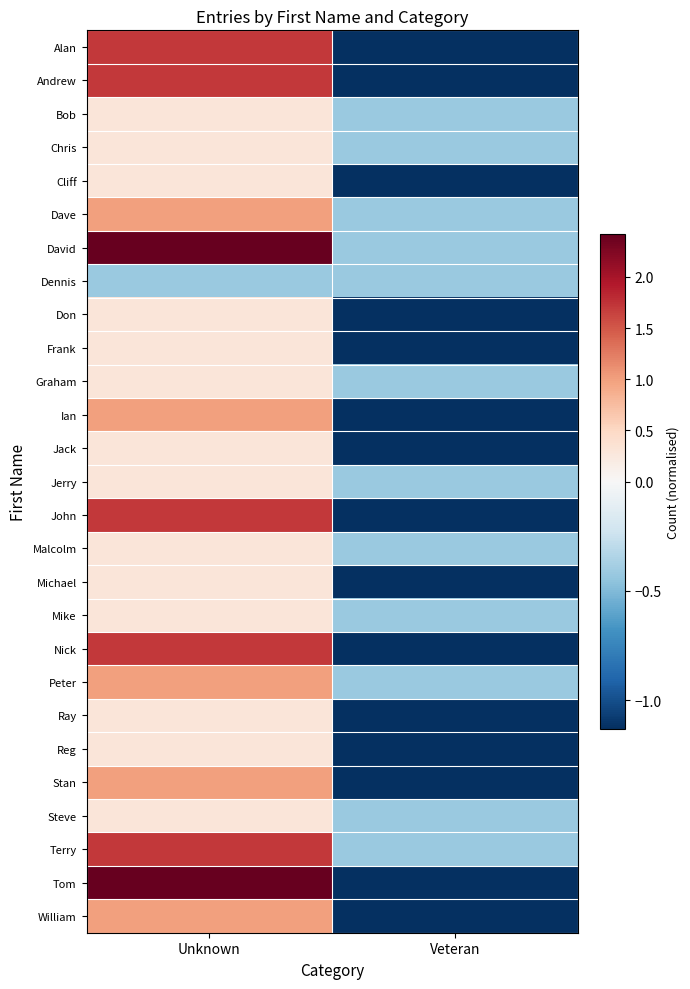

Reading right to left, list all the values displayed in this chart.

Alan: Veteran=-1.1	Unknown=1.7
Andrew: Veteran=-1.1	Unknown=1.7
Bob: Veteran=-0.4	Unknown=0.3
Chris: Veteran=-0.4	Unknown=0.3
Cliff: Veteran=-1.1	Unknown=0.3
Dave: Veteran=-0.4	Unknown=1.0
David: Veteran=-0.4	Unknown=2.4
Dennis: Veteran=-0.4	Unknown=-0.4
Don: Veteran=-1.1	Unknown=0.3
Frank: Veteran=-1.1	Unknown=0.3
Graham: Veteran=-0.4	Unknown=0.3
Ian: Veteran=-1.1	Unknown=1.0
Jack: Veteran=-1.1	Unknown=0.3
Jerry: Veteran=-0.4	Unknown=0.3
John: Veteran=-1.1	Unknown=1.7
Malcolm: Veteran=-0.4	Unknown=0.3
Michael: Veteran=-1.1	Unknown=0.3
Mike: Veteran=-0.4	Unknown=0.3
Nick: Veteran=-1.1	Unknown=1.7
Peter: Veteran=-0.4	Unknown=1.0
Ray: Veteran=-1.1	Unknown=0.3
Reg: Veteran=-1.1	Unknown=0.3
Stan: Veteran=-1.1	Unknown=1.0
Steve: Veteran=-0.4	Unknown=0.3
Terry: Veteran=-0.4	Unknown=1.7
Tom: Veteran=-1.1	Unknown=2.4
William: Veteran=-1.1	Unknown=1.0